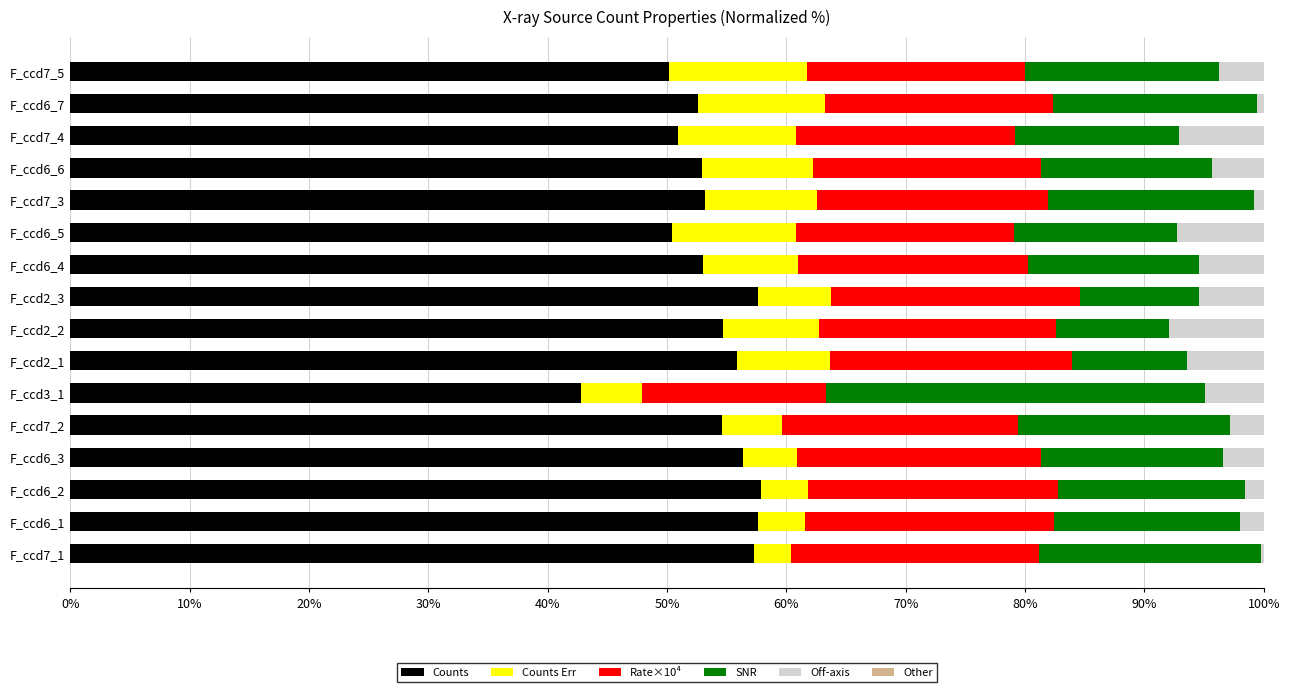

The value of Counts at F_ccd7_3 is 53.2. True or false?

True